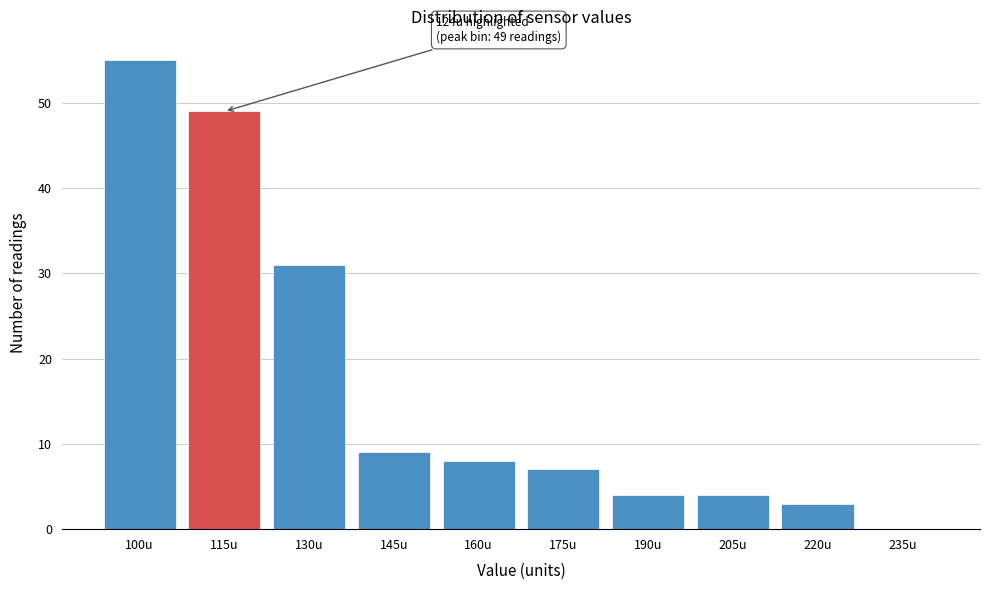

Reading left to right, transcribe all the data shown in this chart.

100u=55	115u=49	130u=31	145u=9	160u=8	175u=7	190u=4	205u=4	220u=3	235u=0